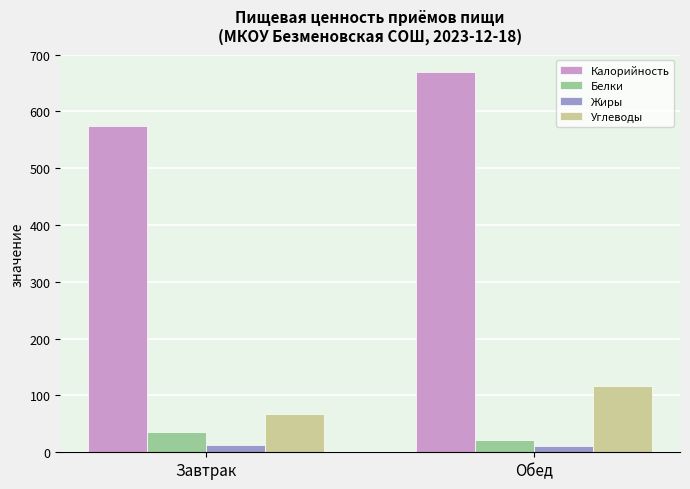

How many bars are there in each group?

4